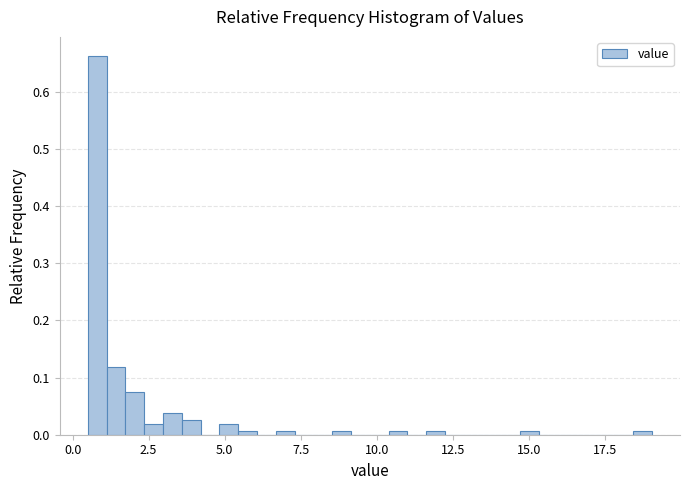

Around what value on the x-axis is the tallest bar? Give the approximate position of its centre, as read against the axis.

1.0